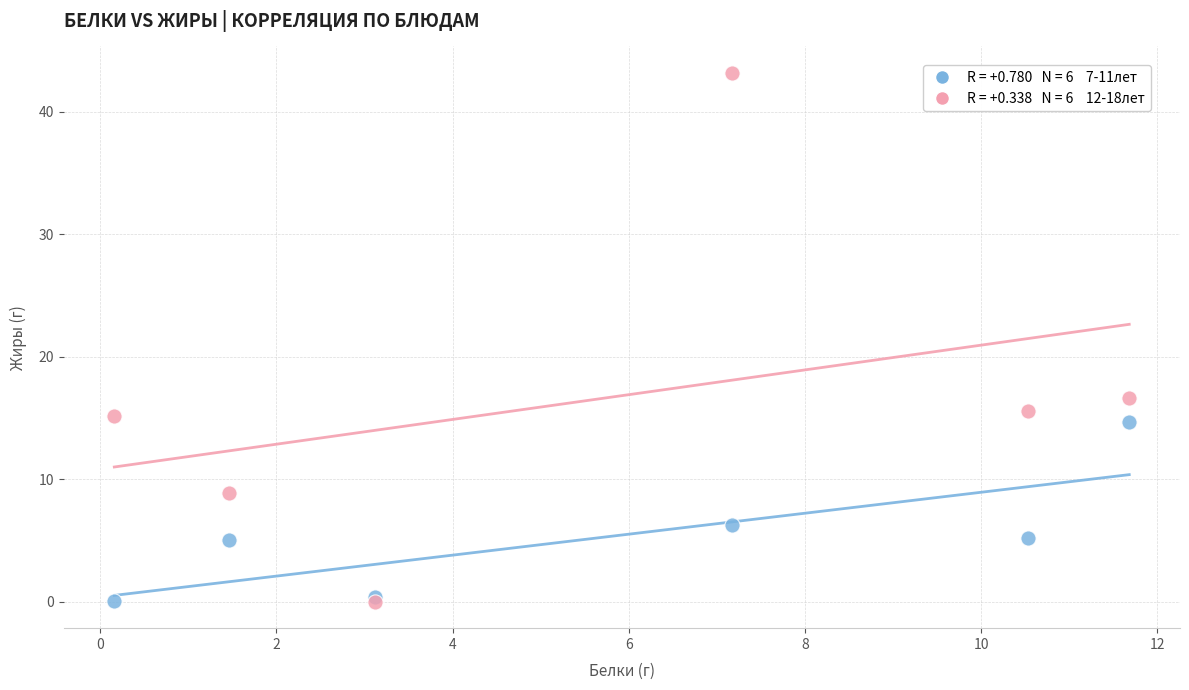

Across all series, what Y value is closest to 21?

16.7